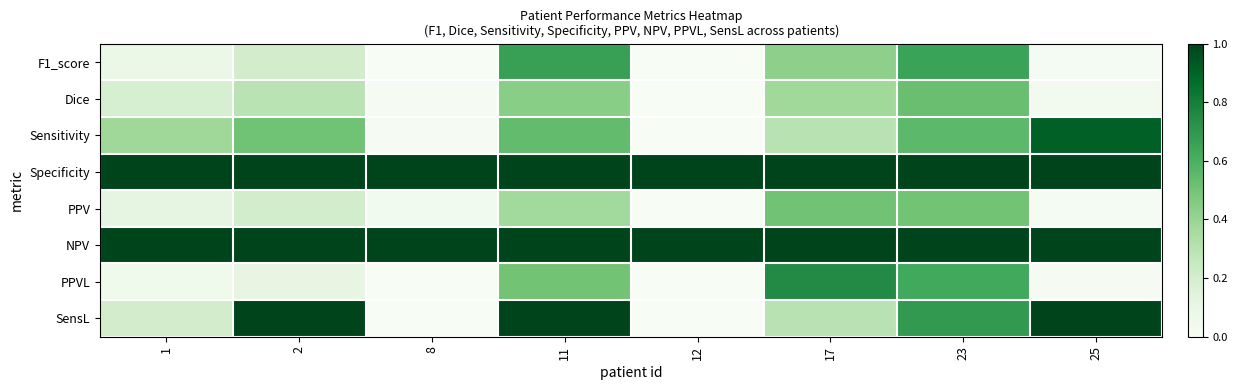

At 12, list the series in order from smallest to largest.

F1_score, Dice, Sensitivity, PPV, PPVL, SensL, Specificity, NPV